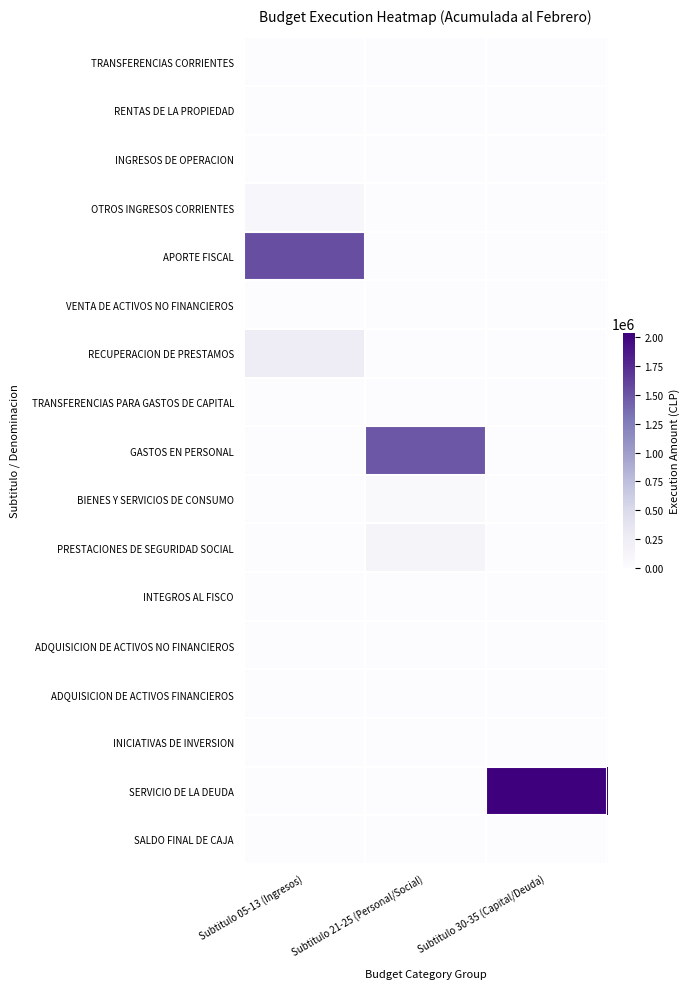

What is the total value across all series at Subtitulo 21-25 (Personal/Social)?

1658519